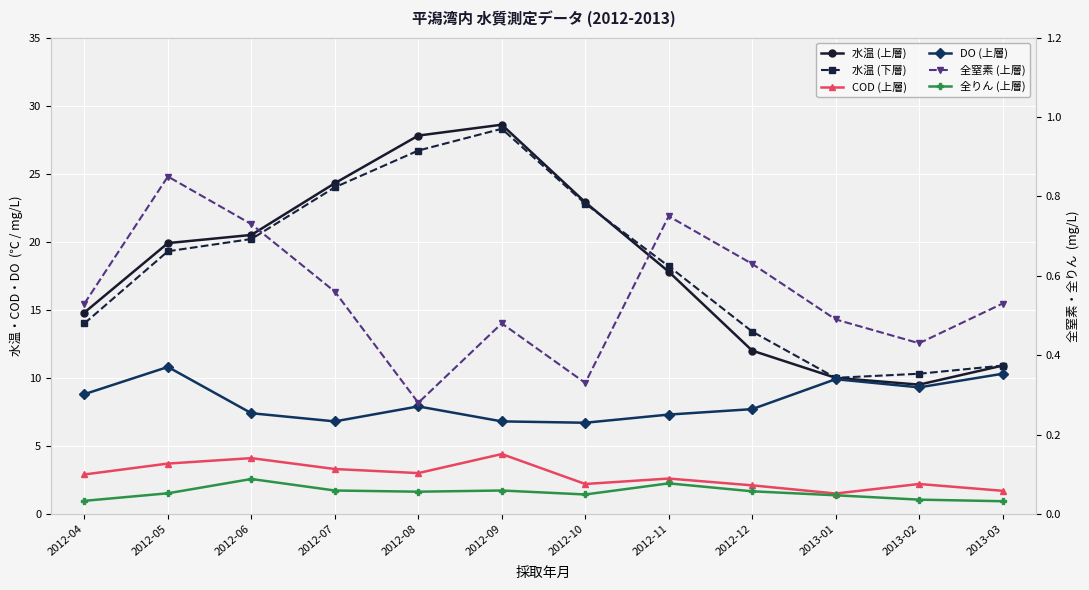

Where is DO (上層) nearest to the value 8?

2012-08